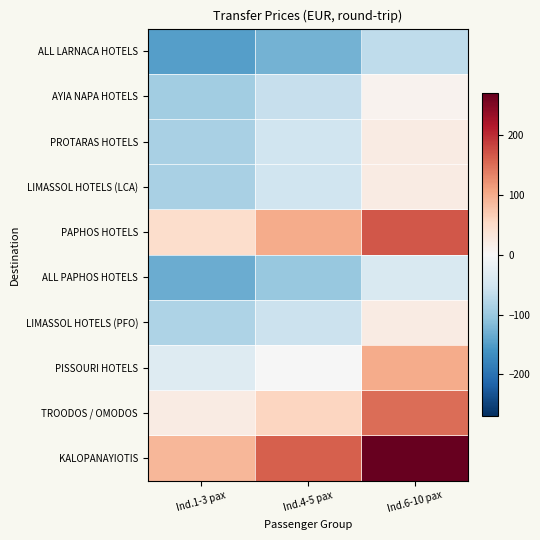

Which series has the largest total across all categories?

KALOPANAYIOTIS